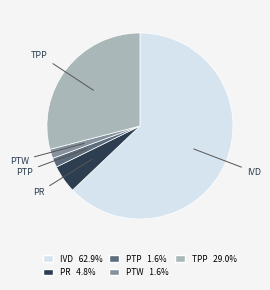

How many segments does this pie chart have?

5